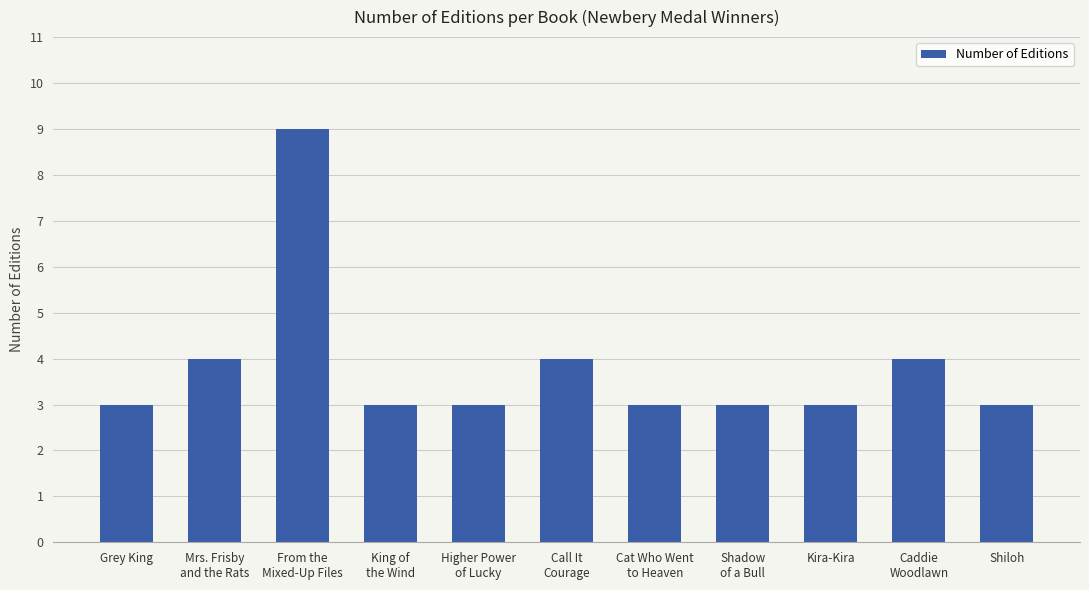

What is the greatest value displayed?

9